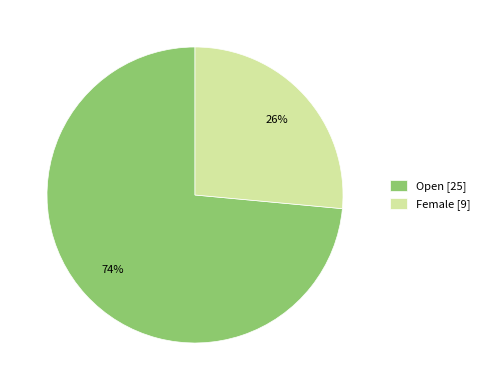

Is it true that Open is 61% of the pie?

False